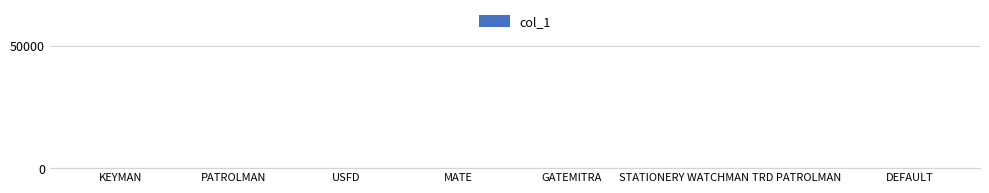

What is the sum of all values?

28